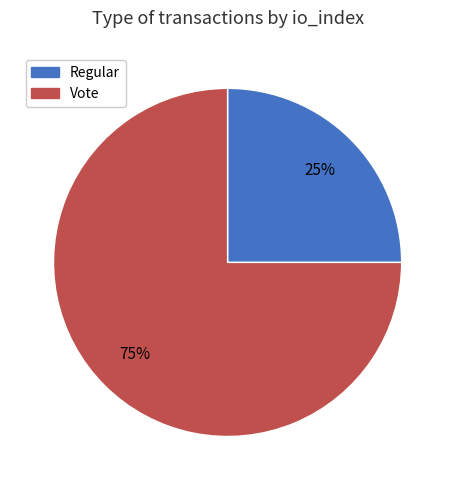

What is the ratio of the value at Regular to the value at Vote?

0.3